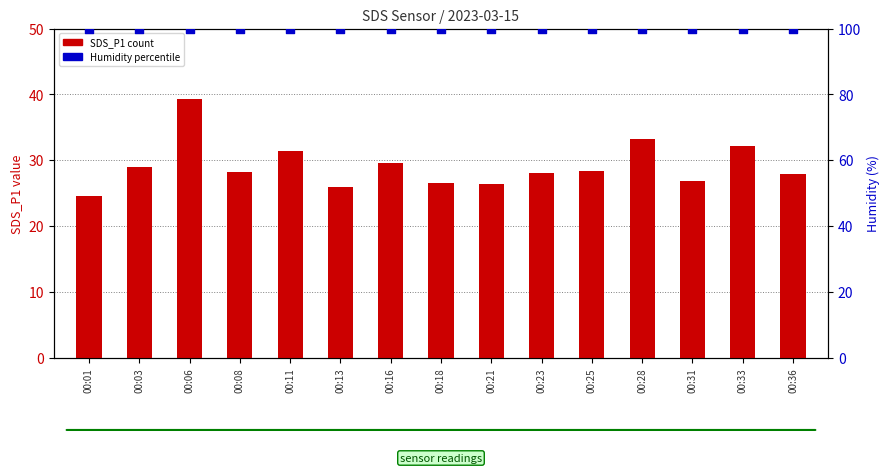

Is the value of Humidity (percentile) at 00:33 greater than the value of SDS_P1 (count) at 00:03?

Yes